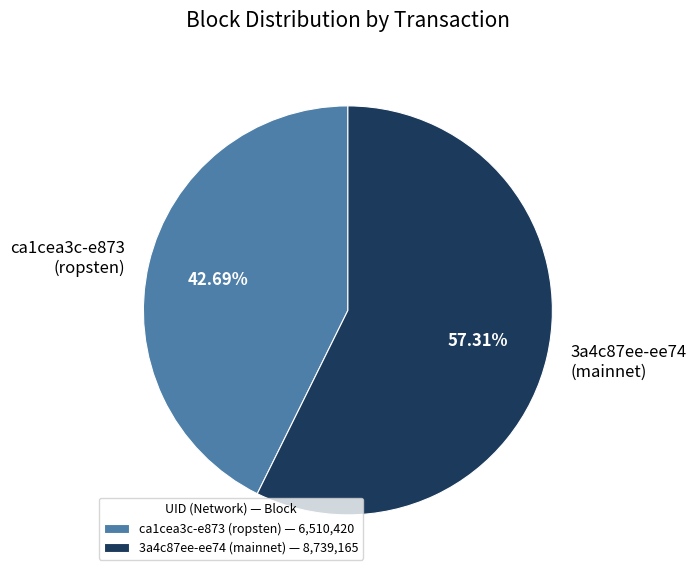

Between 3a4c87ee-ee74 (mainnet) and ca1cea3c-e873 (ropsten), which is larger?

3a4c87ee-ee74 (mainnet)